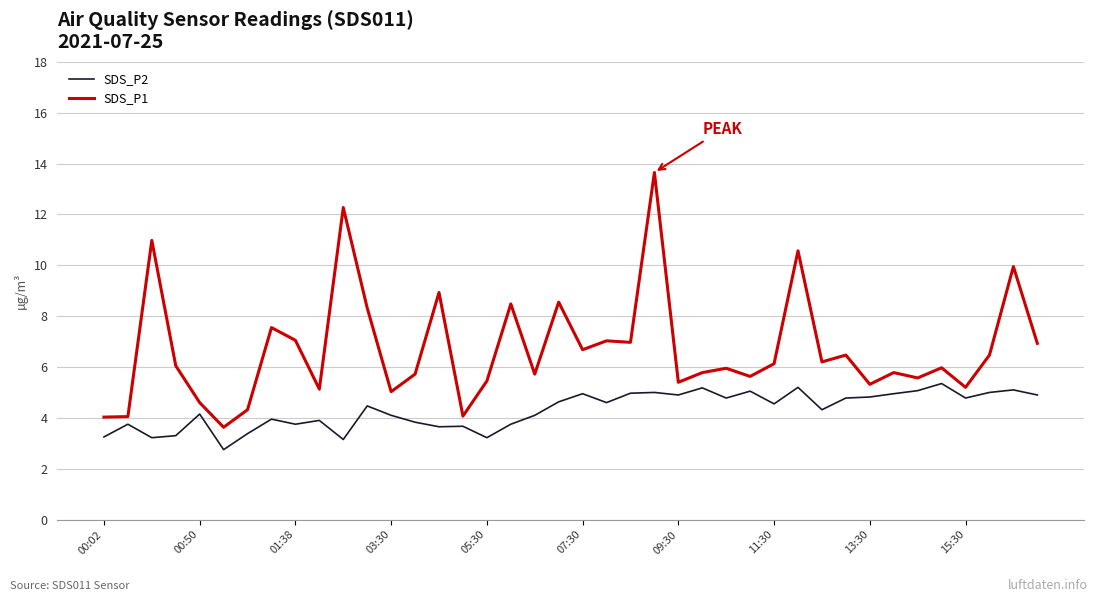

What is the difference between the maximum and minimum values in the SDS_P2 series?

2.6